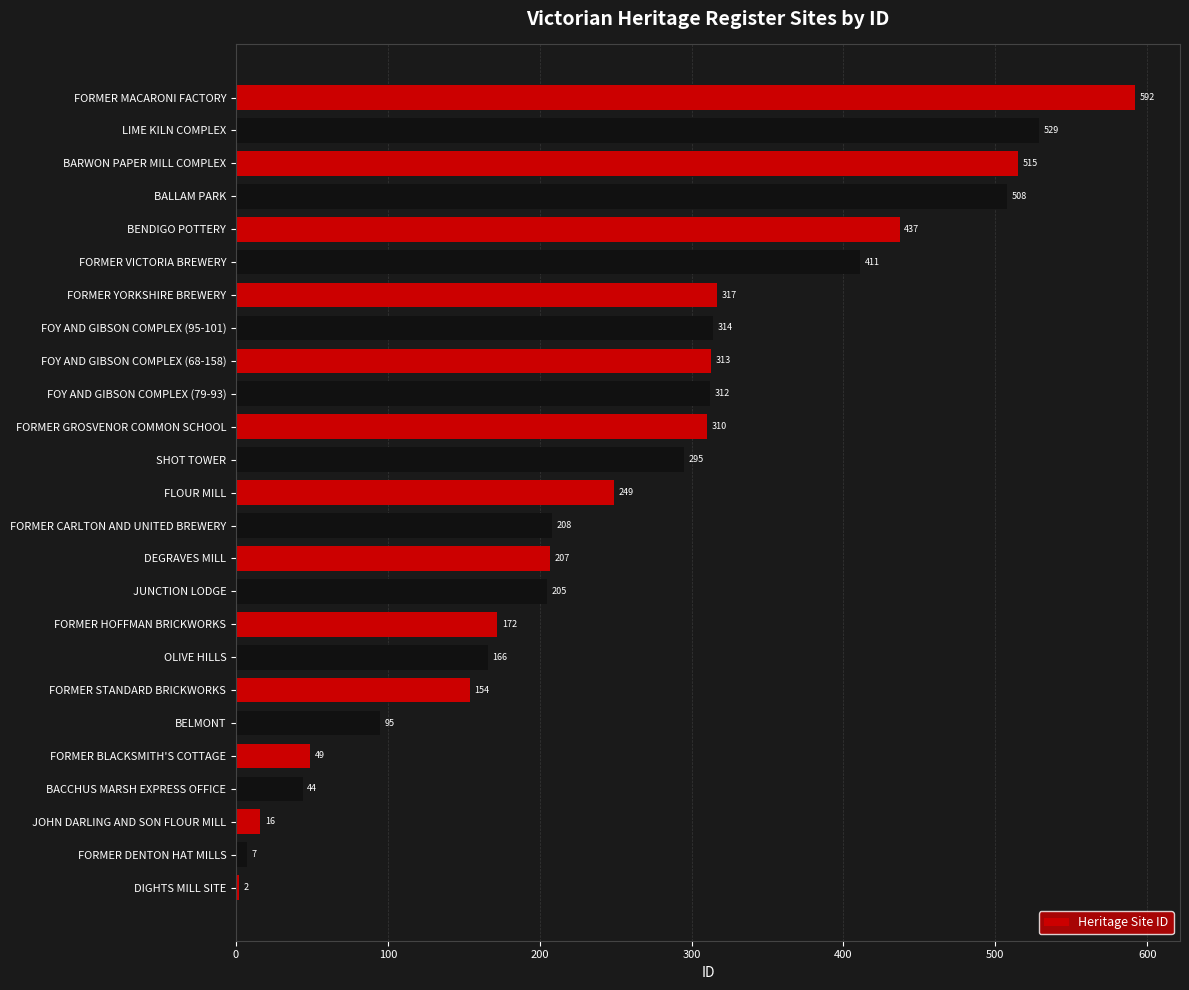

At which category does the chart reach its peak across all series?

FORMER MACARONI FACTORY